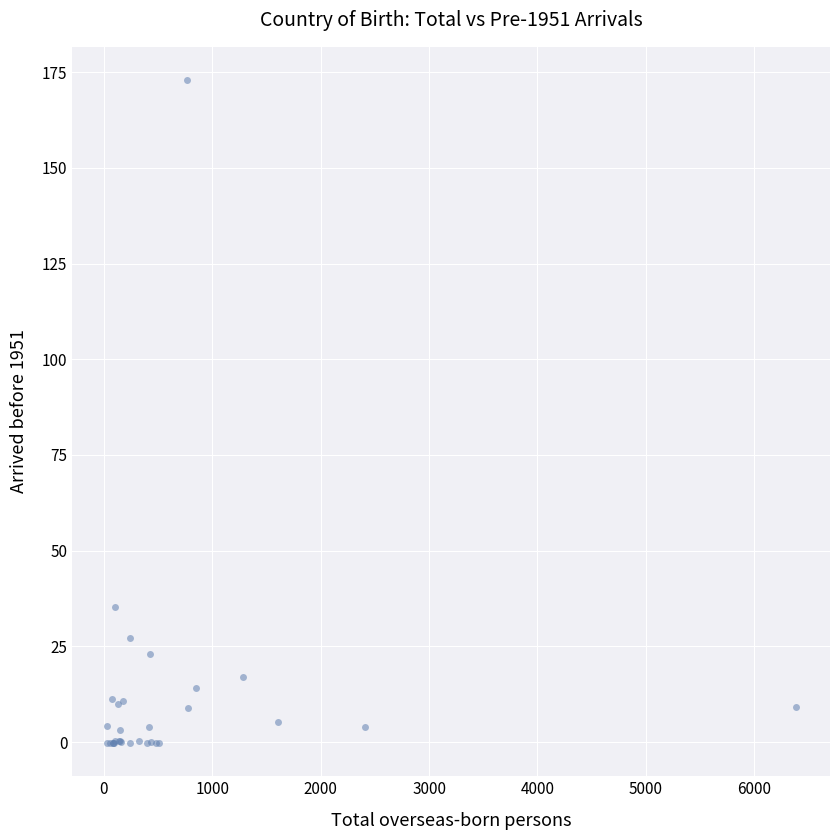

What Y value in the scatter plot is closest to 86?

35.3